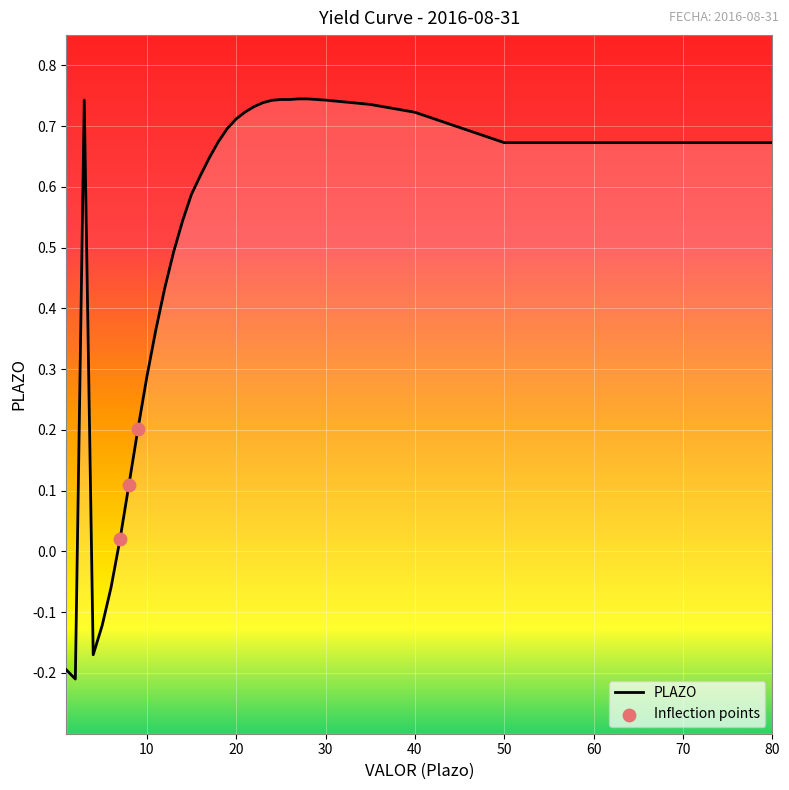

What is the change in value from 10 to 12?

+0.1